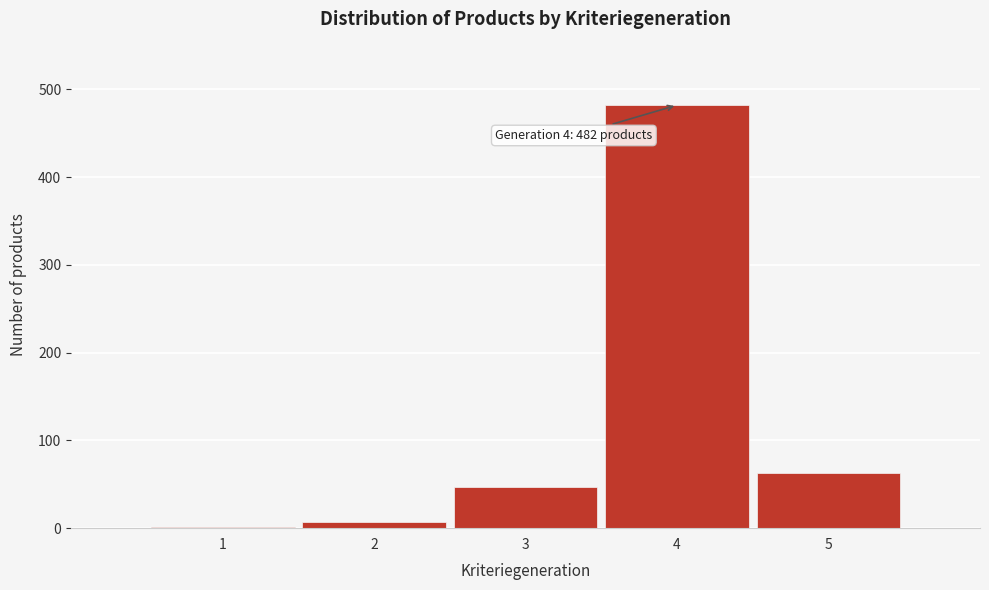

Reading left to right, extract all data points from this chart.

1=1	2=7	3=47	4=482	5=63